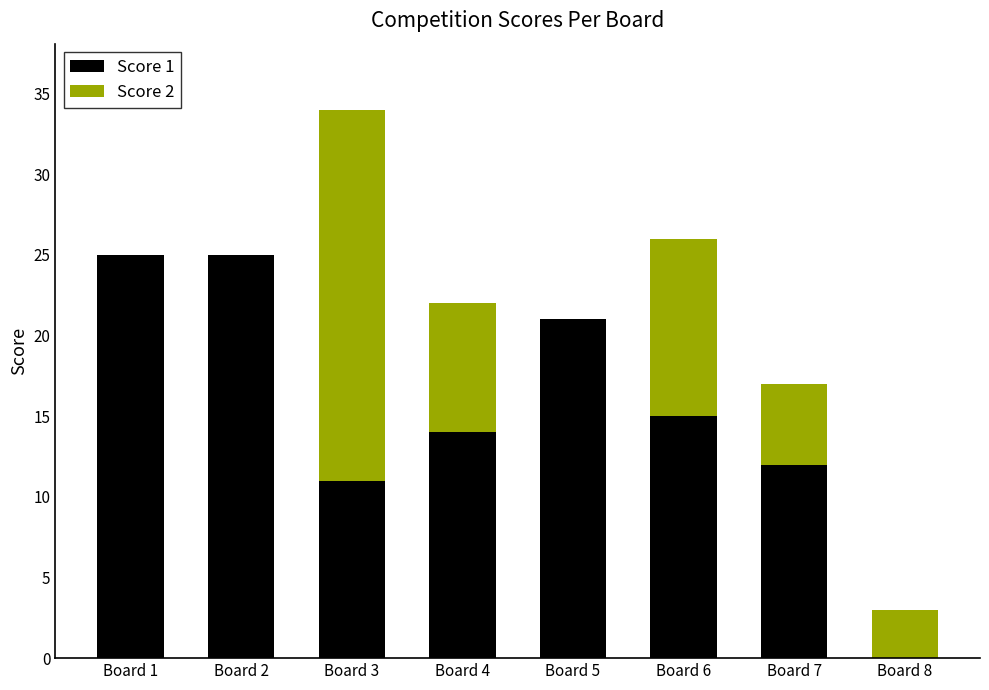

Reading left to right, transcribe the values for Score 1.

Board 1=25	Board 2=25	Board 3=11	Board 4=14	Board 5=21	Board 6=15	Board 7=12	Board 8=0